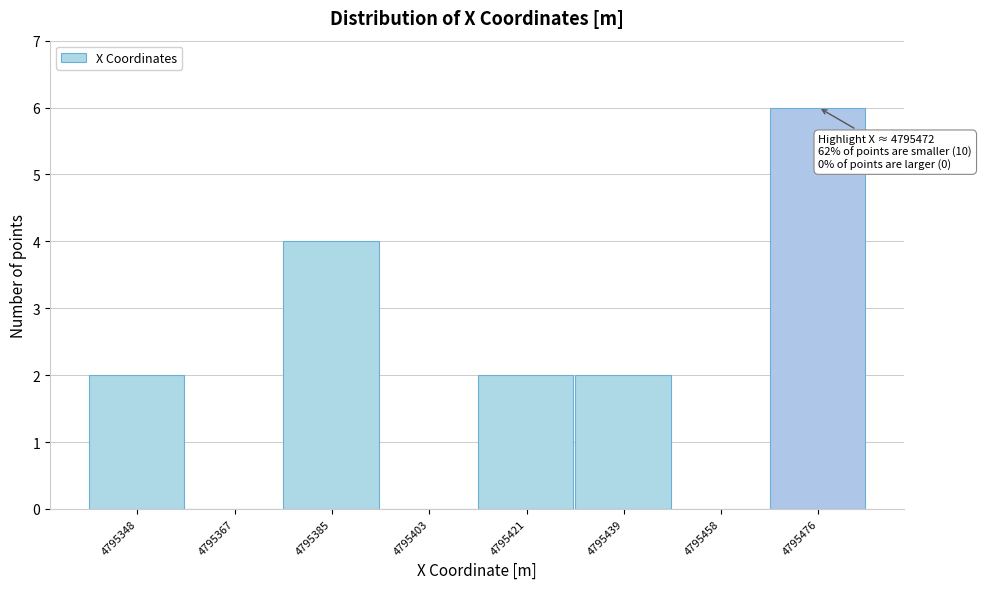

Which range on the x-axis has the tallest bar?

4795468 to 4795486